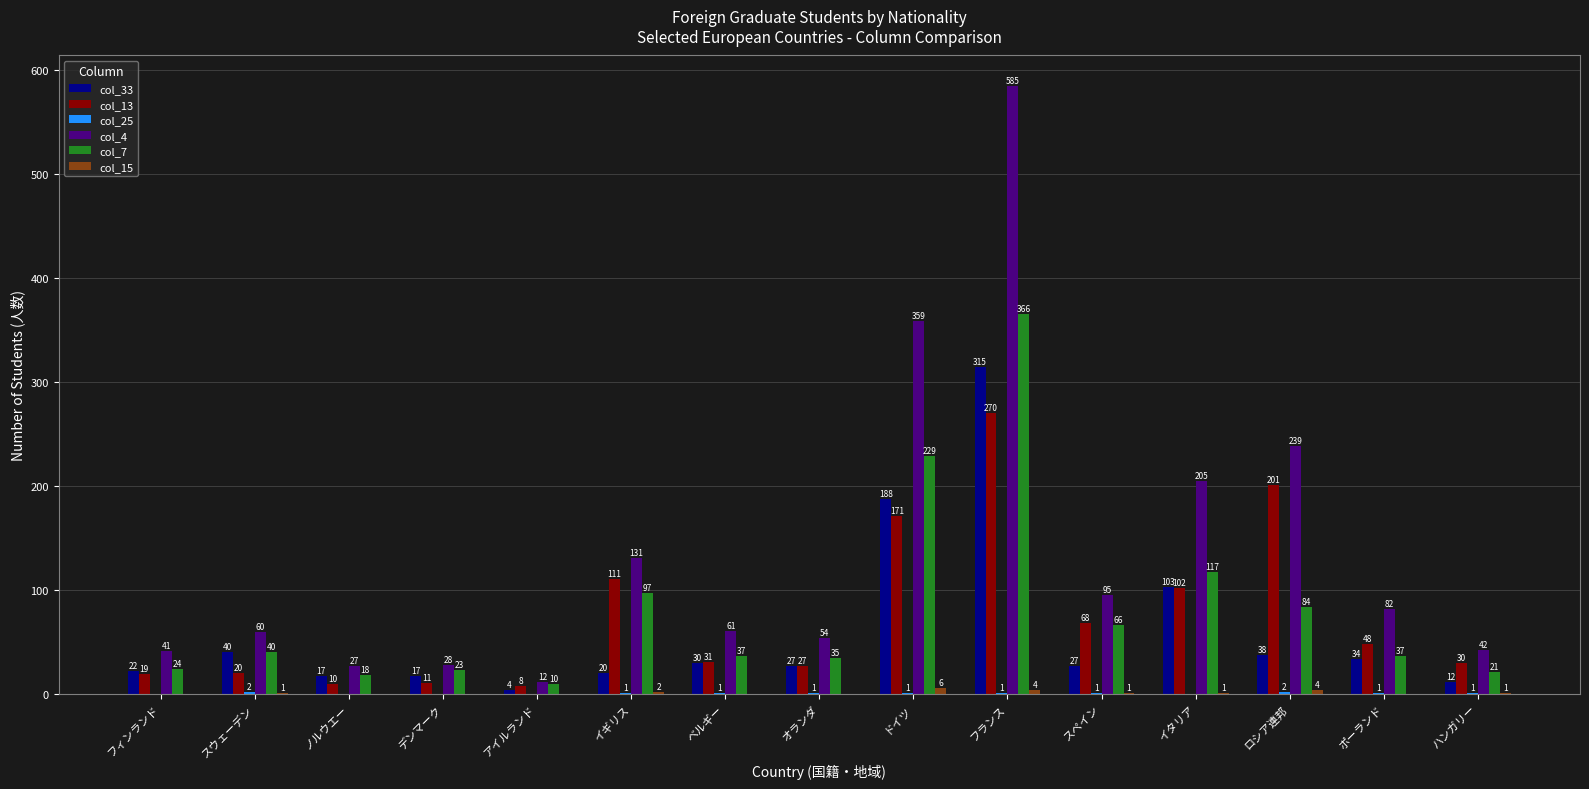

True or false: col_33 has a value of 22 at フィンランド.

True